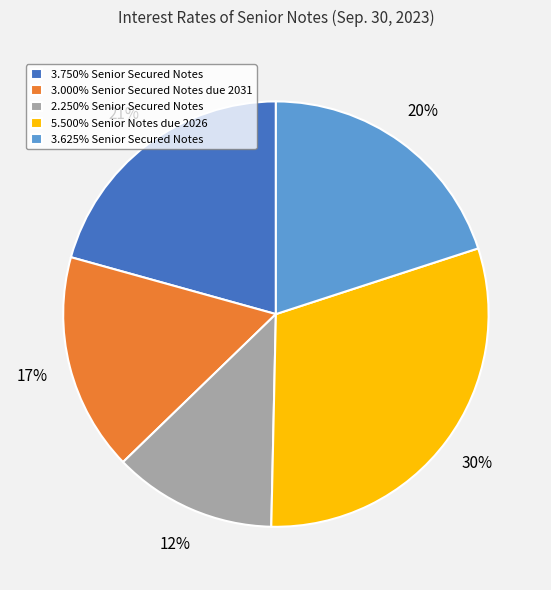

To the nearest percent, what percentage of the pie is 5.500% Senior Notes due 2026?

30%